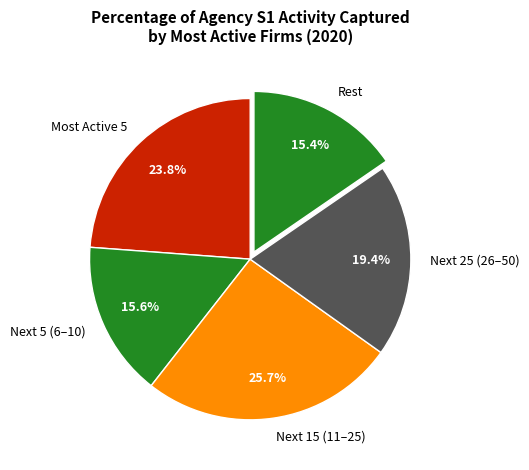

Does Next 25 (26–50) represent more than half of the total?

No